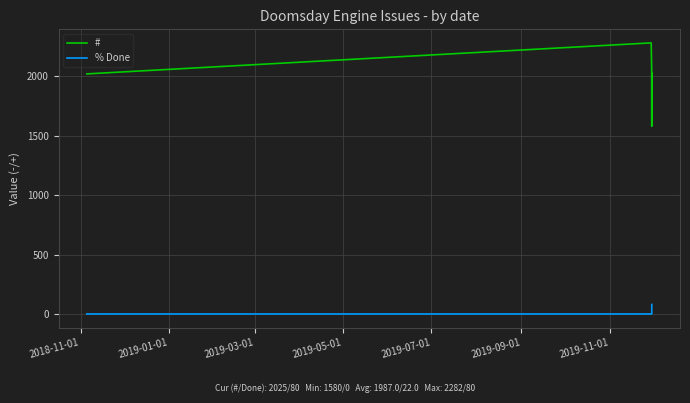

Reading left to right, extract all data points from this chart.

#: 2021	2282	2027	1580	2025
% Done: 0	0	0	30	80